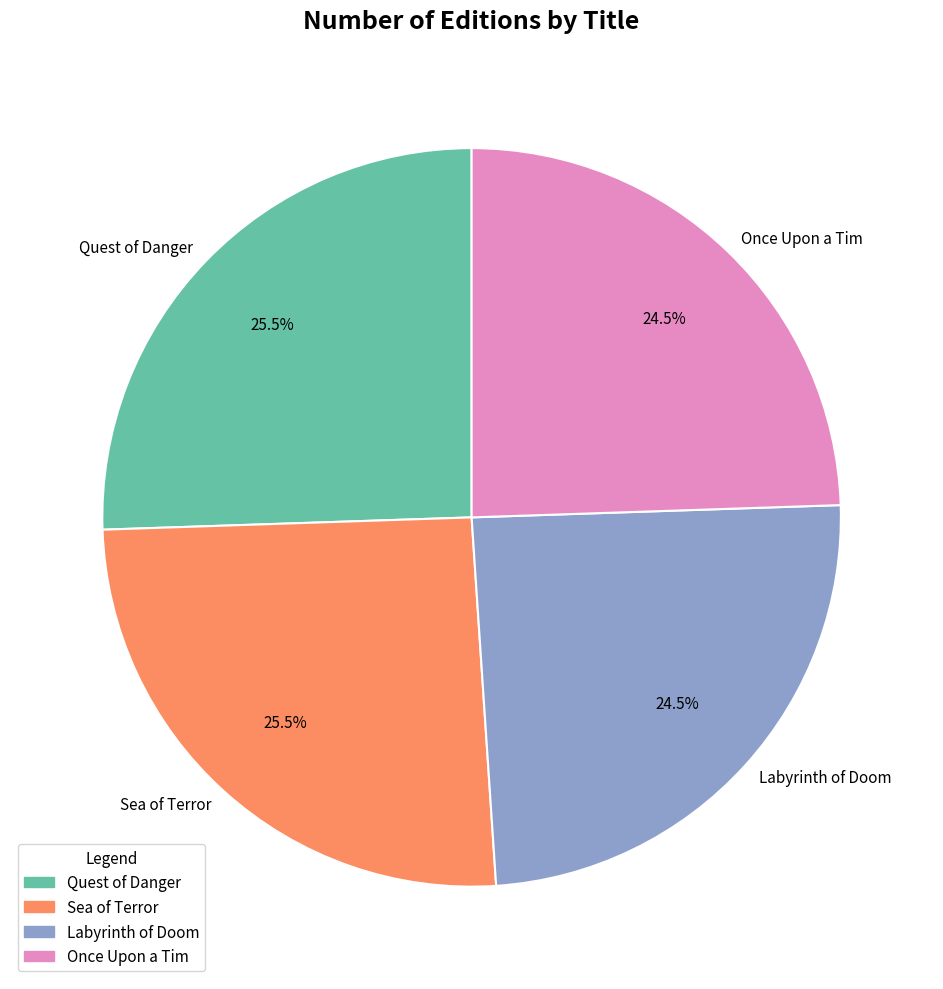

To the nearest percent, what is the combined percentage of Quest of Danger and Labyrinth of Doom?

50%